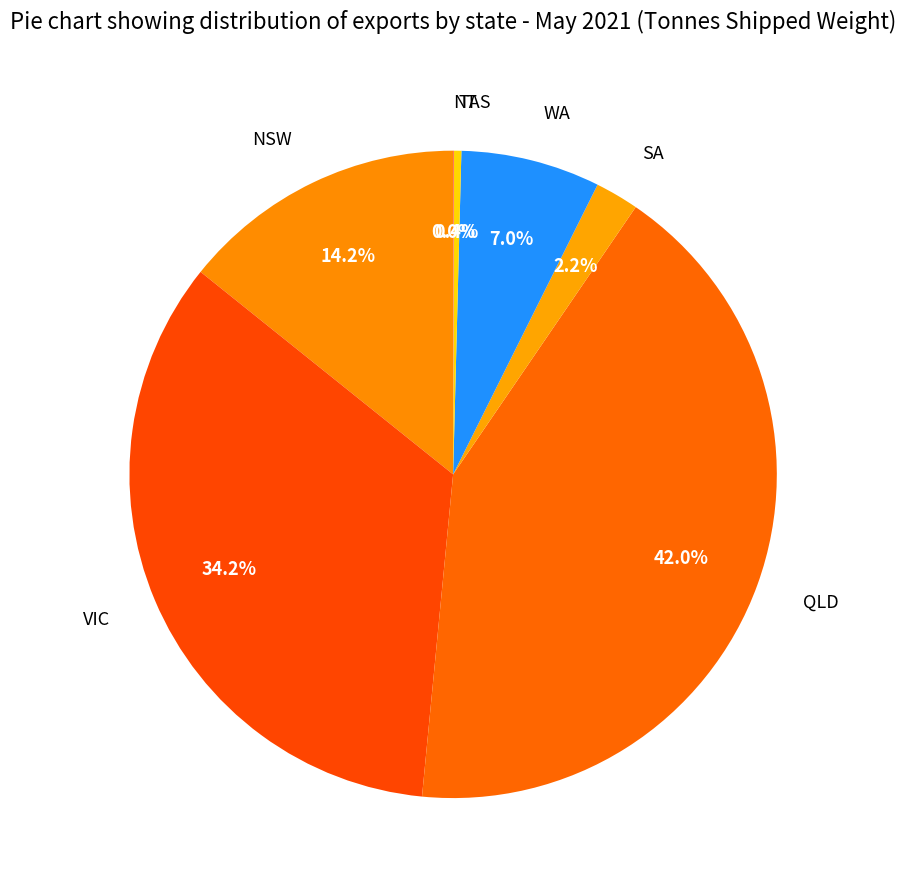

Does SA represent more than half of the total?

No